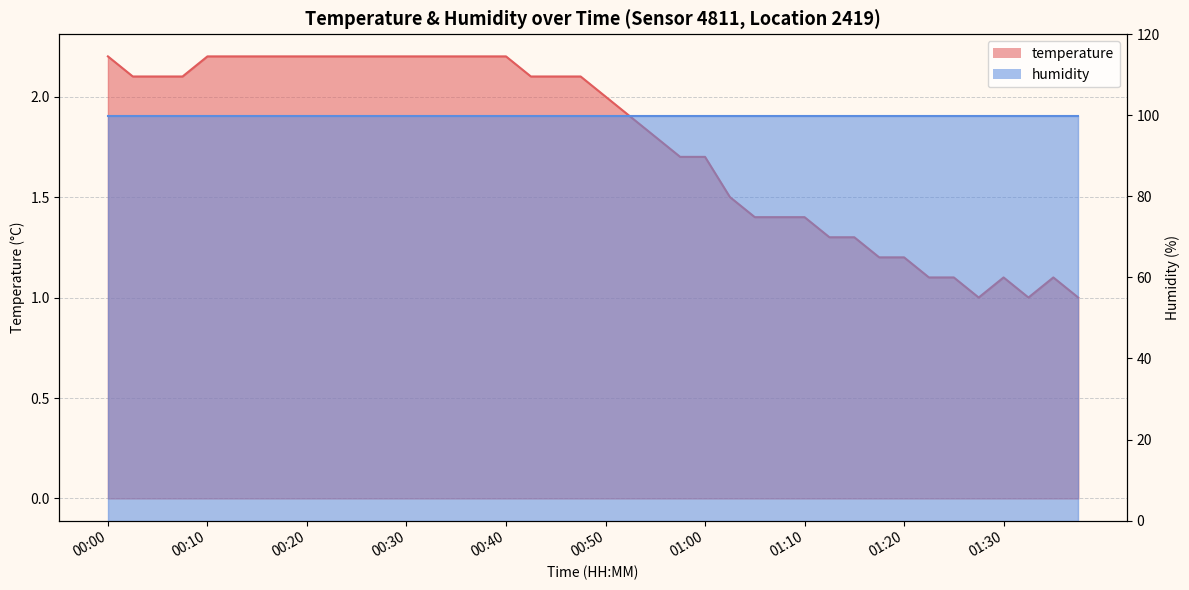

How many points are lower than both their immediate neighbors (excluding endpoints)?

2